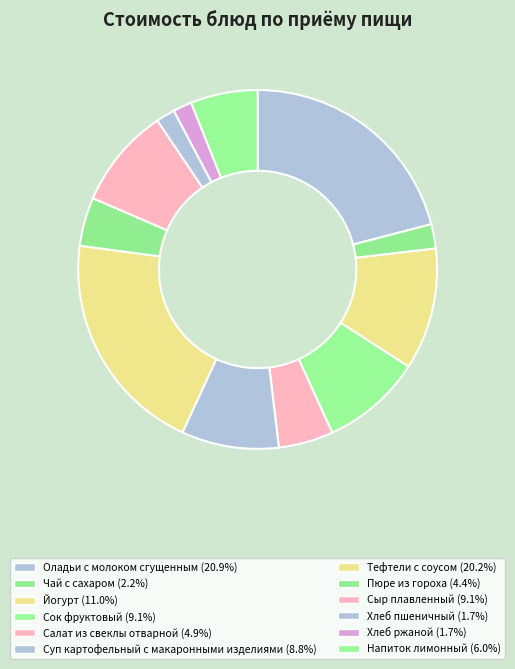

How many slices are in this pie chart?

12